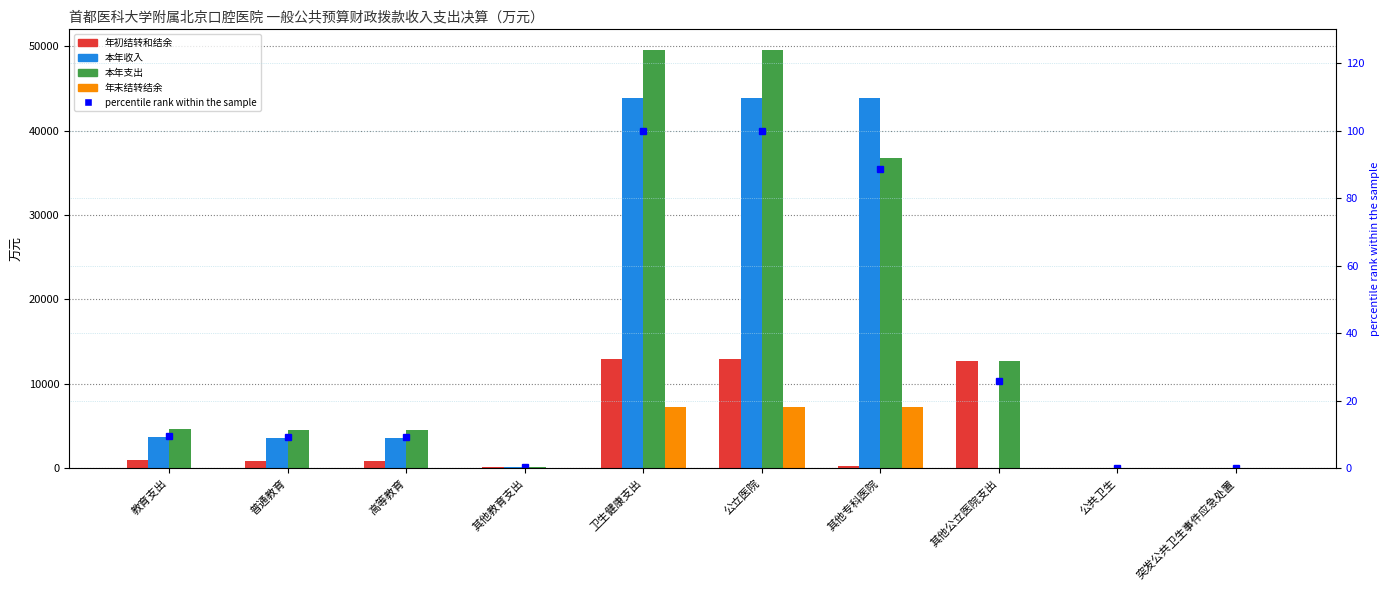

Which category has the highest value across all series?

卫生健康支出